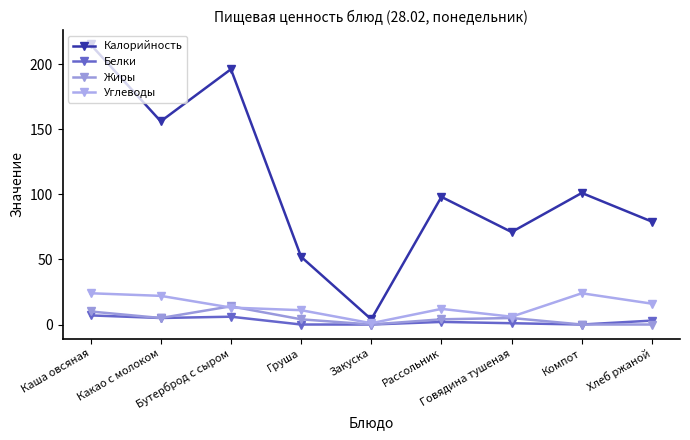

What are all the series names shown in the legend?

Калорийность, Белки, Жиры, Углеводы